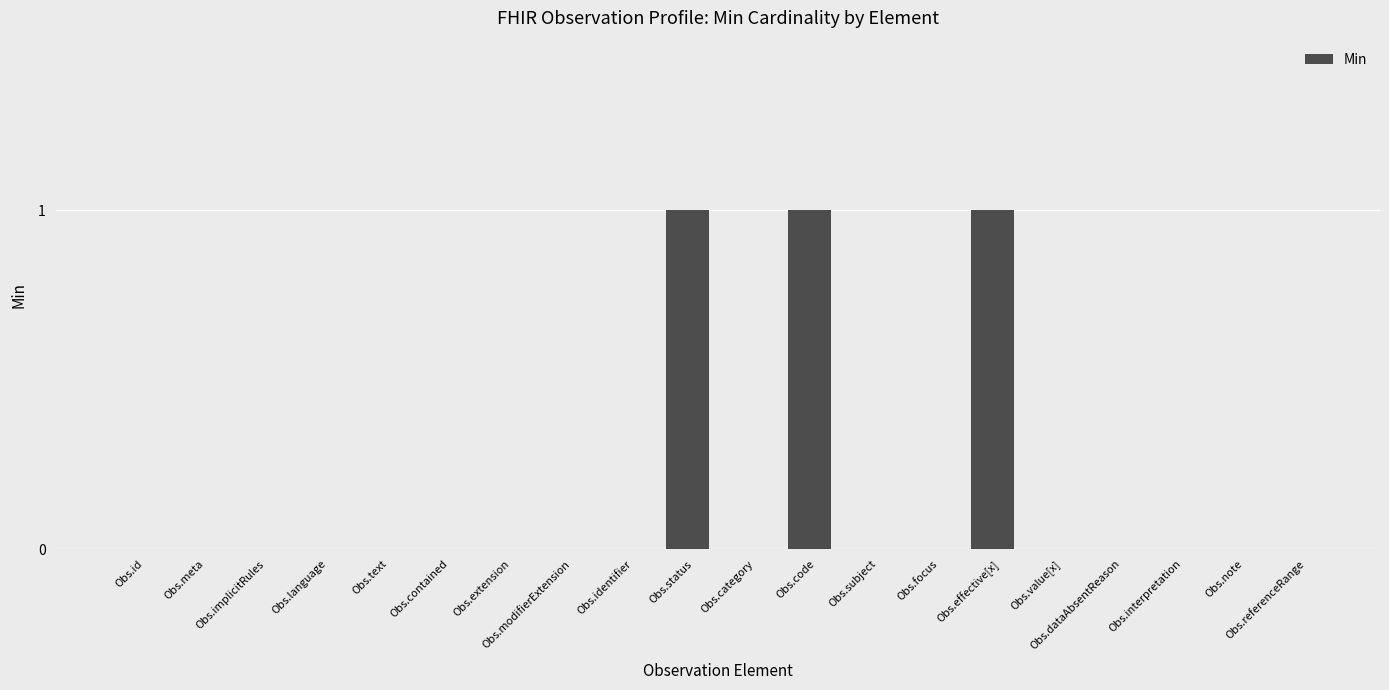

The chart shows a value of 1 at Obs.modifierExtension. True or false?

False